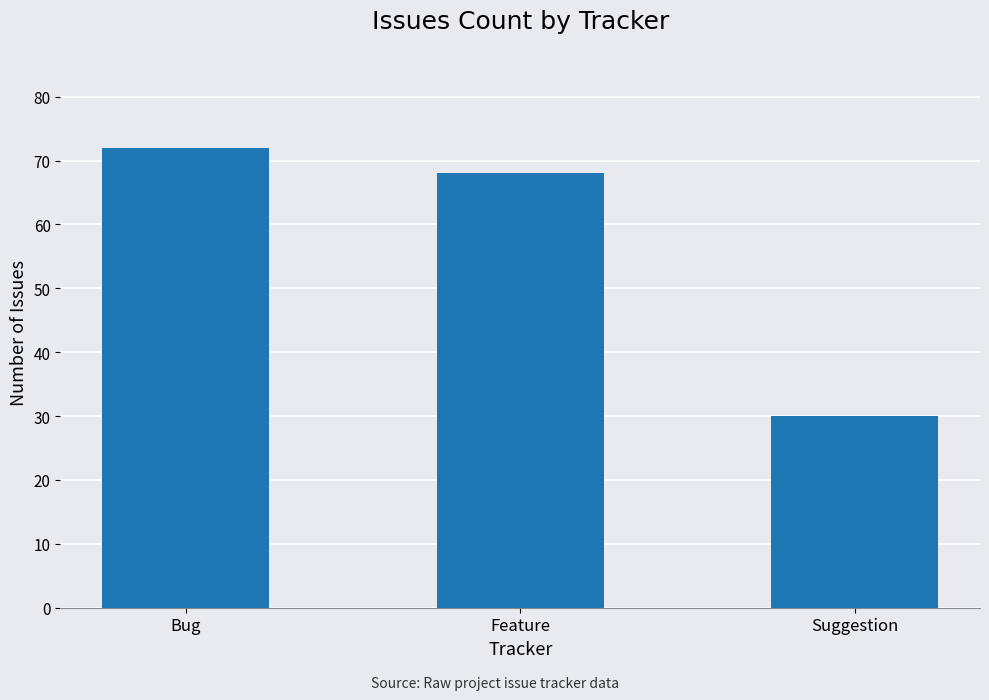

Which label corresponds to the largest value in the chart?

Bug